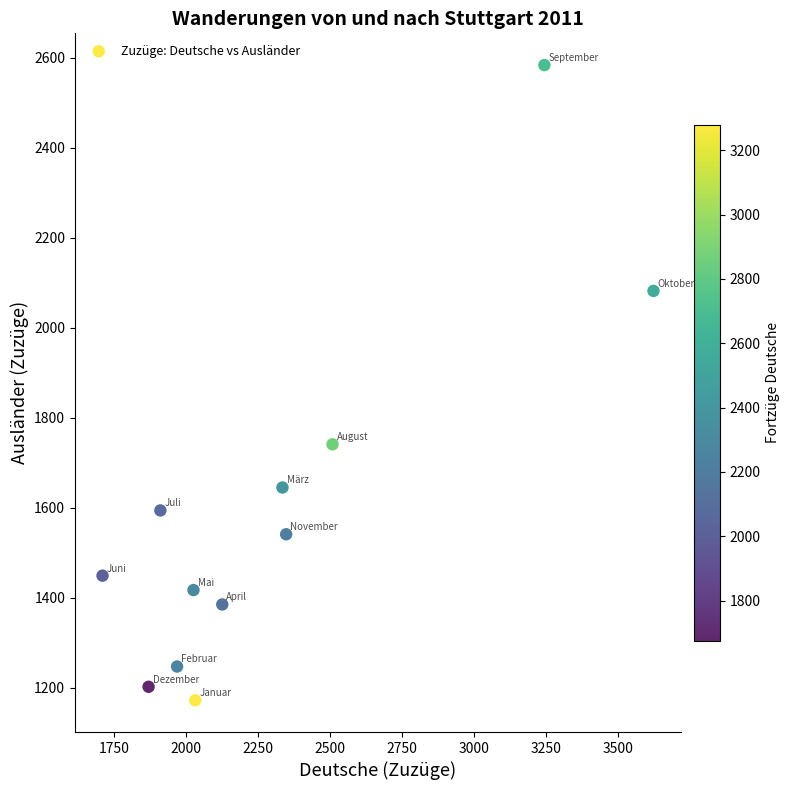

What Y value in the scatter plot is closest to 1878?

1741